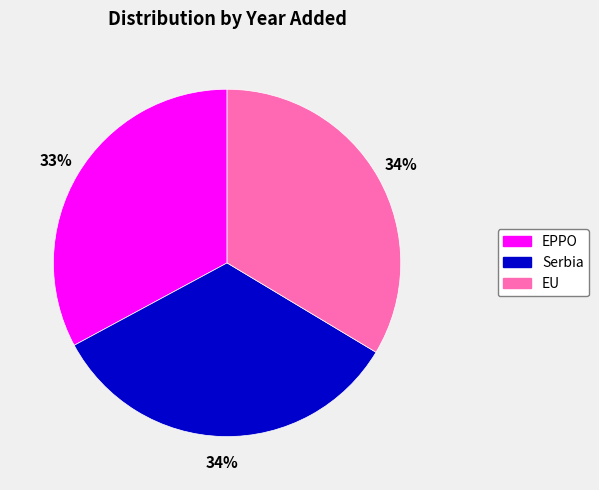

Is the sum of EU and EPPO greater than half?

Yes